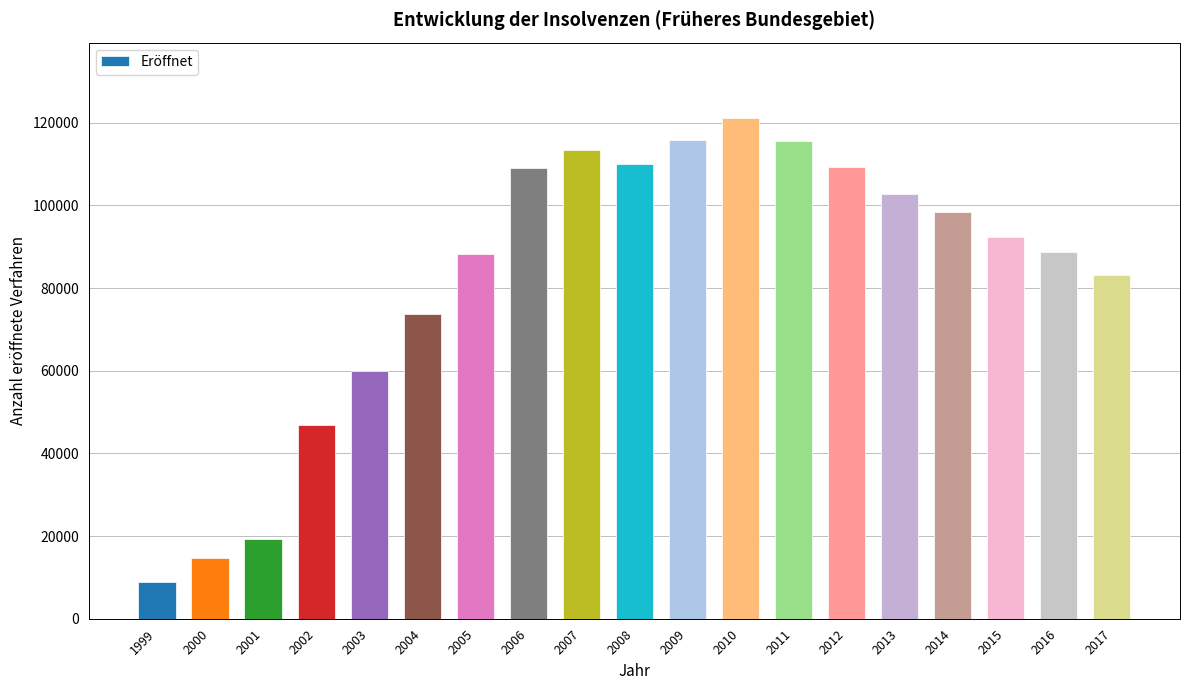

How many data points does each series have?

19